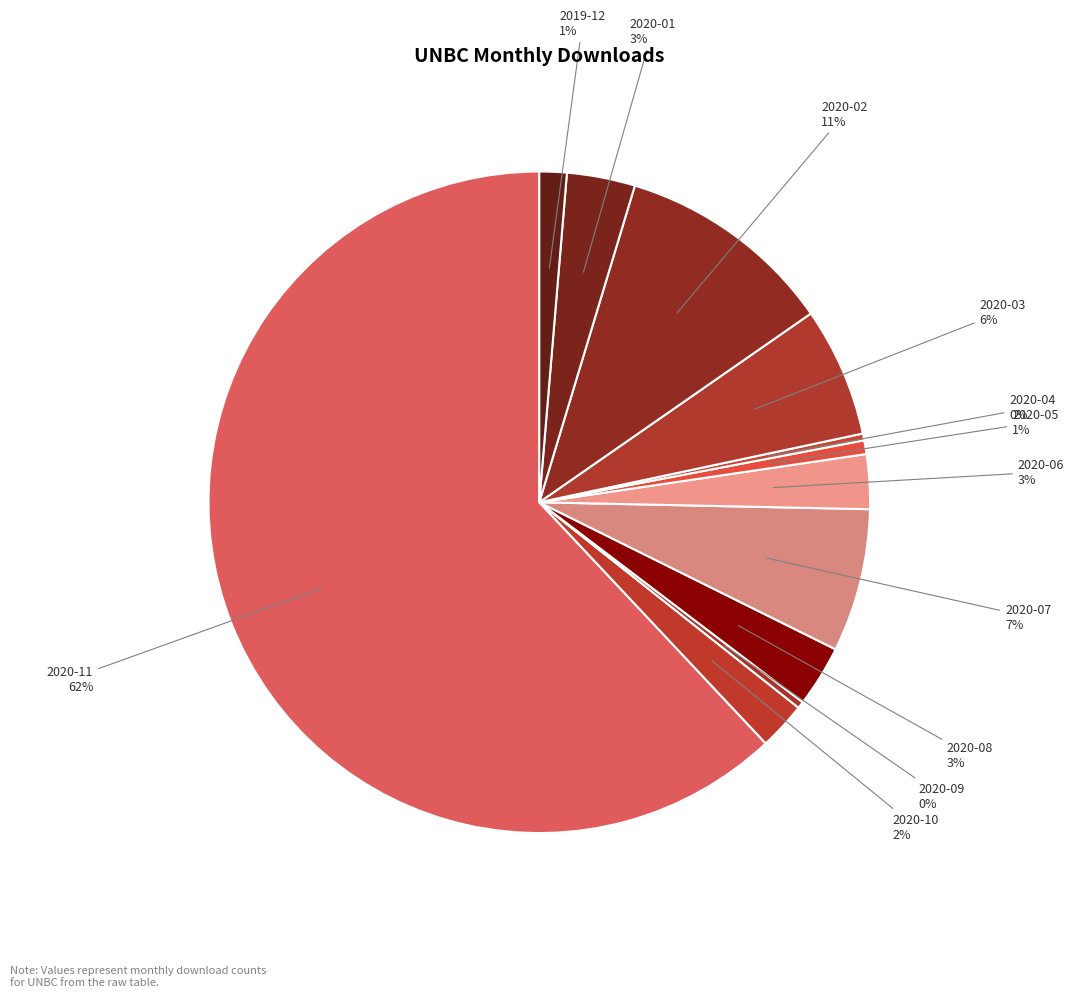

What is the ratio of the value at 2020-07 7% to the value at 2020-09 0%?

21.0